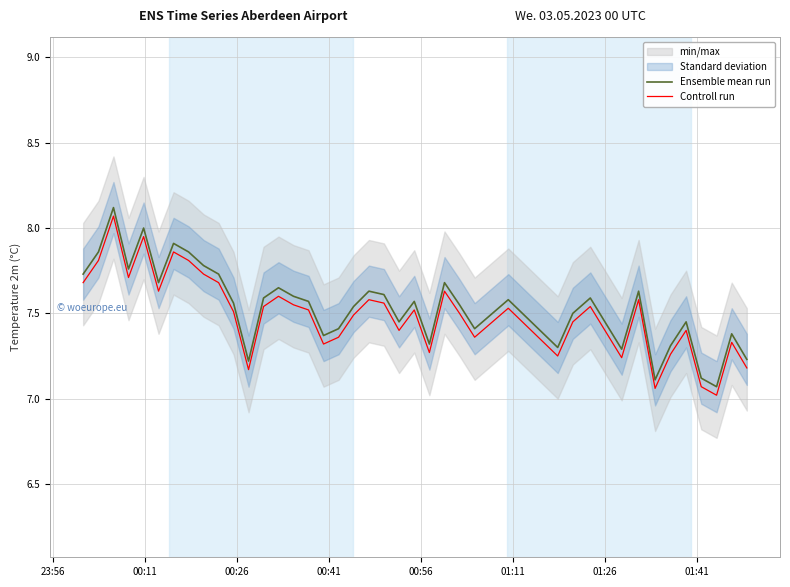

What is the highest value of the Ensemble mean run series?

8.1